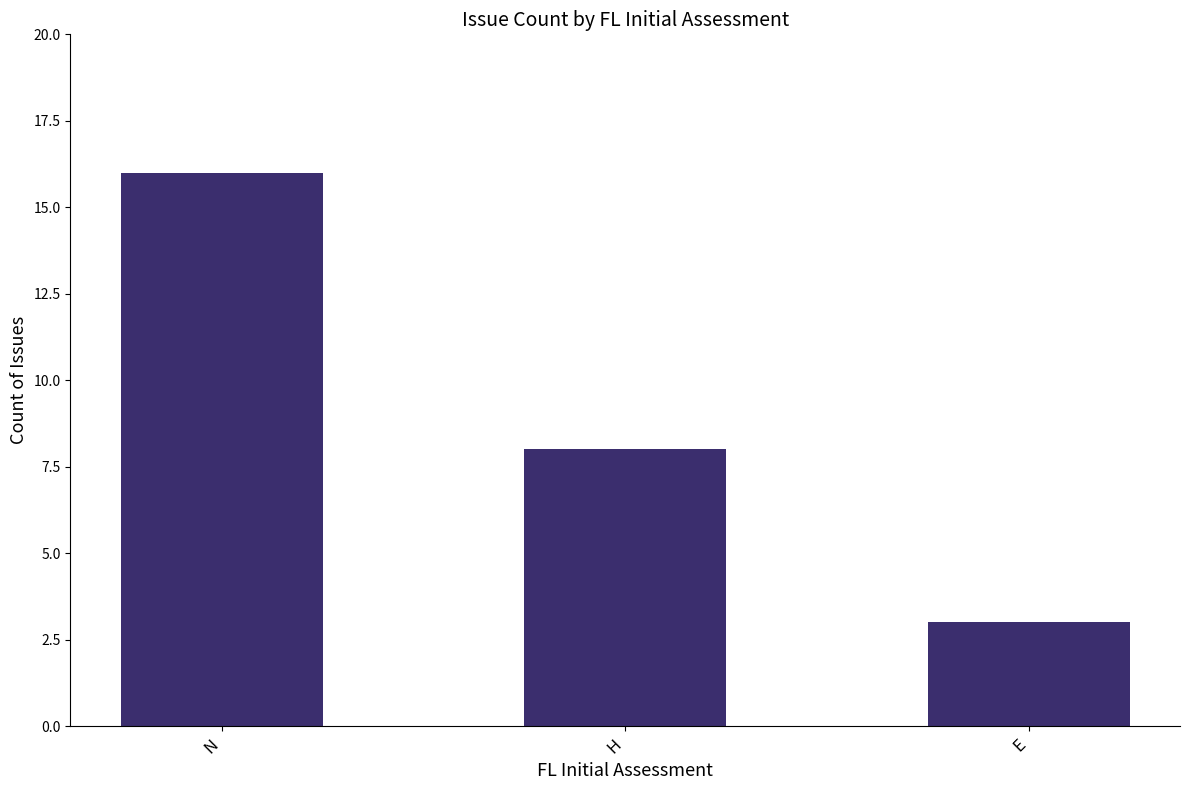

Are the bars horizontal?

No